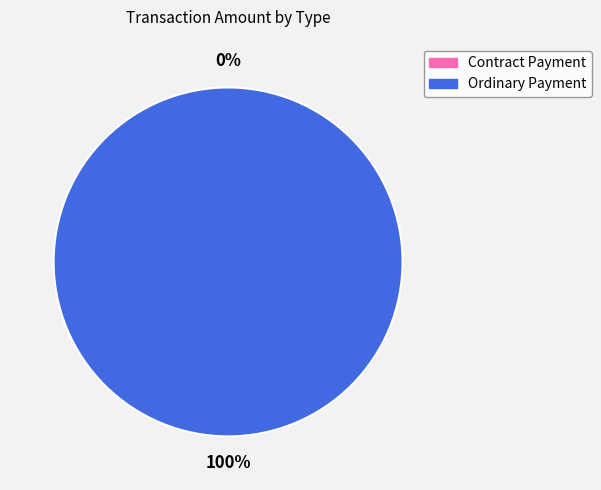

The Contract Payment slice represents 0% of the pie. True or false?

True